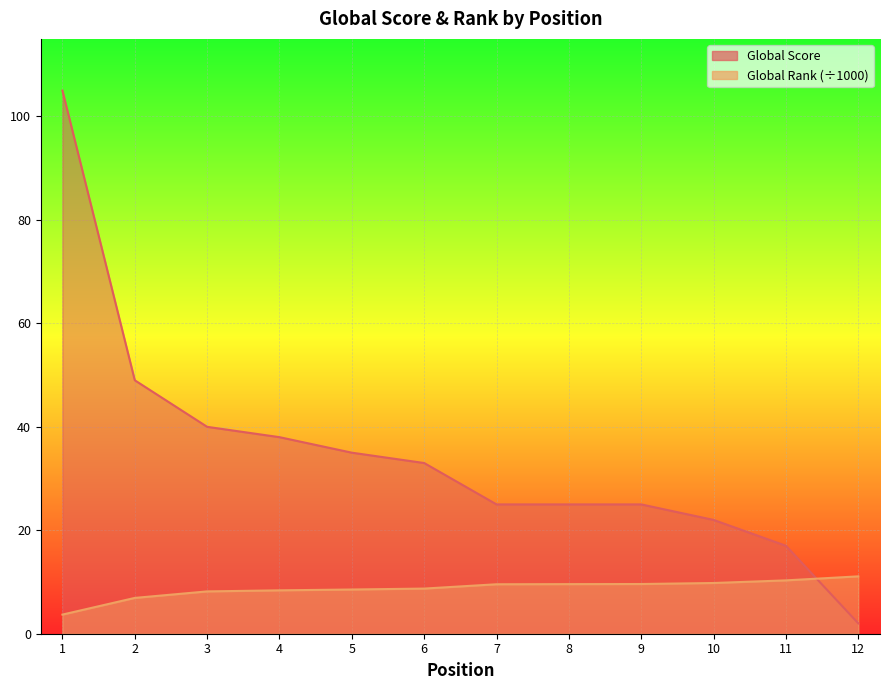

What is the total value across all series at 6?

41.7